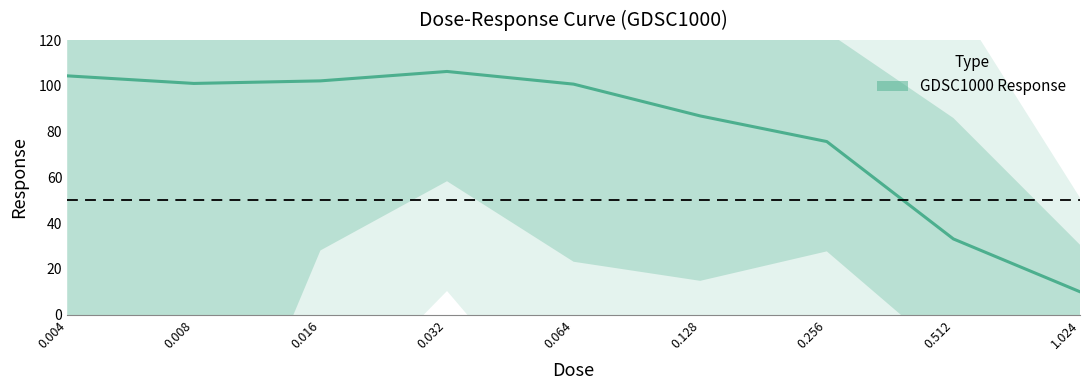

What value does the data have at 0.256?

75.6